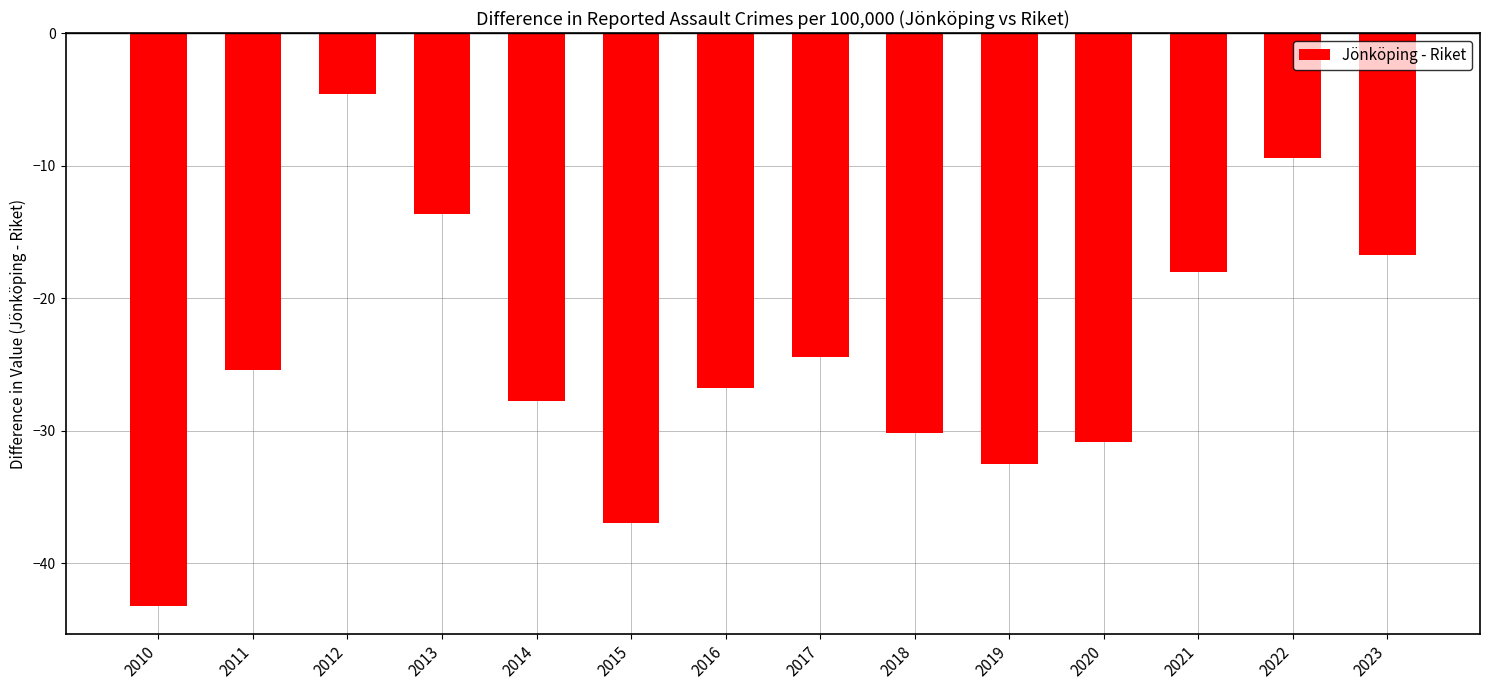

What is the value of the 5th bar from the left?

-27.7